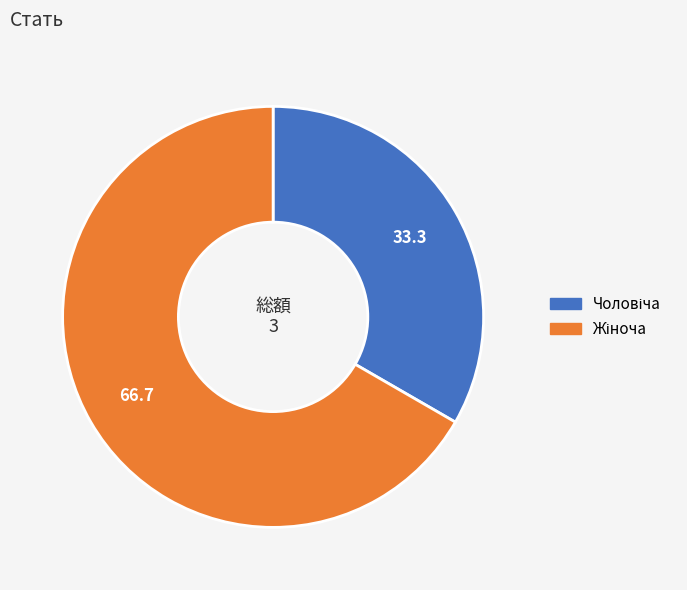

Is there any slice that represents more than half of the pie?

Yes